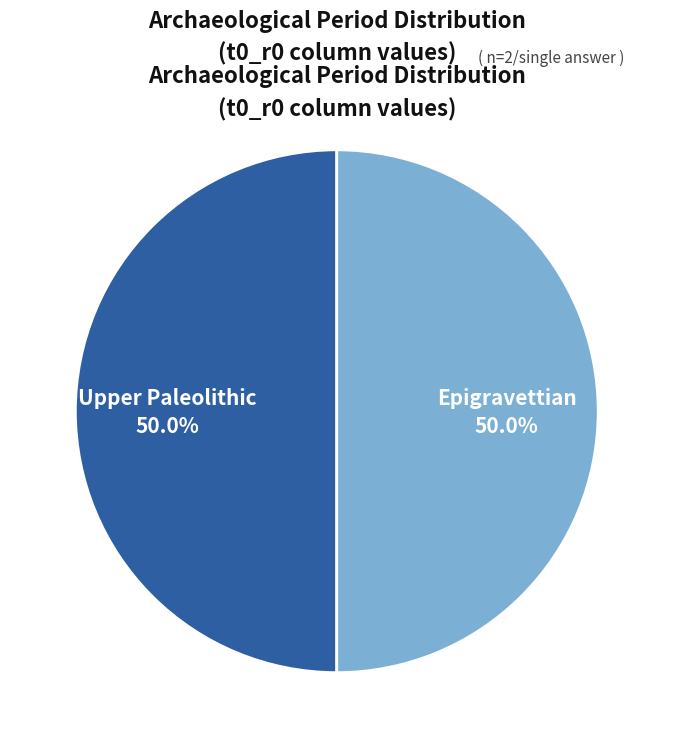

What percentage do Upper Paleolithic and Epigravettian together represent?

100.0%